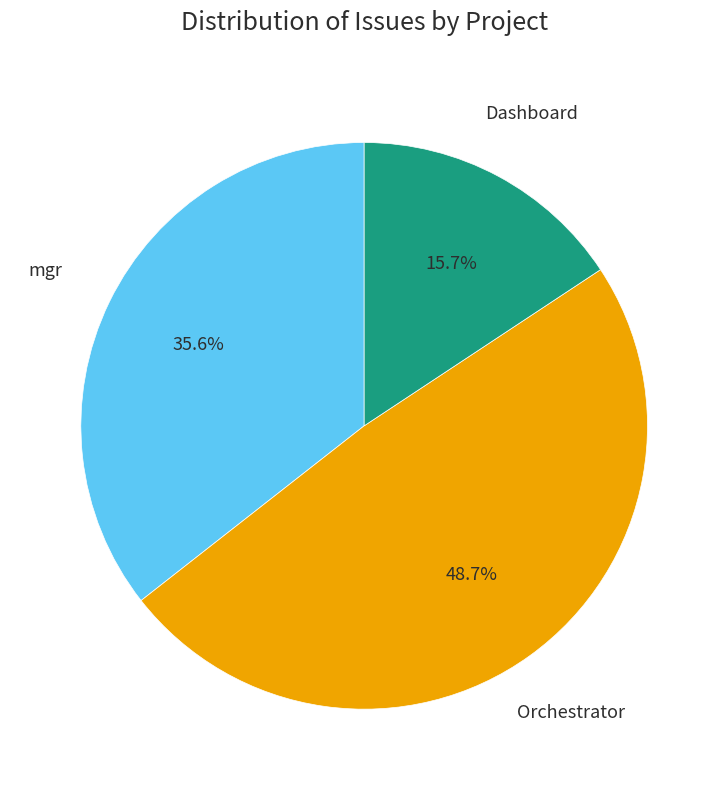

Does mgr account for over 50% of the chart?

No